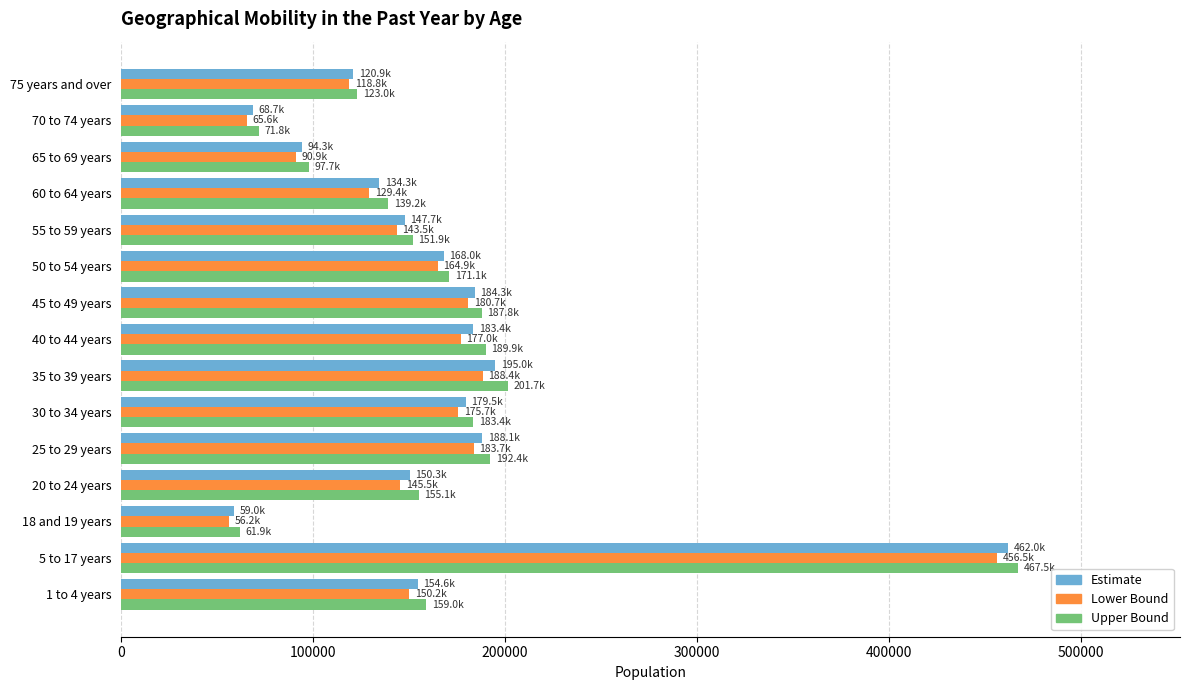

Which series changed the most between 20 to 24 years and 30 to 34 years?

Lower Bound